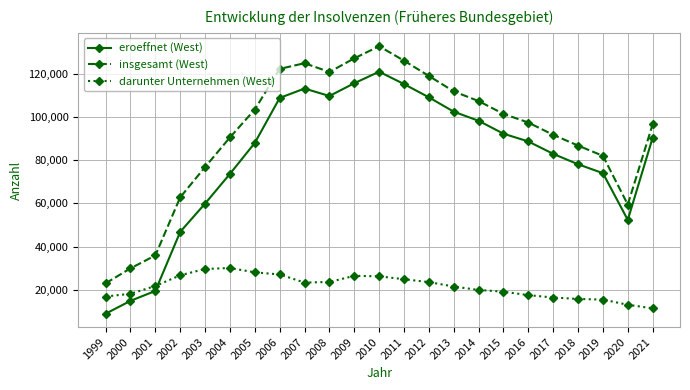

What is the value of the insgesamt (West) point at the 18th from the left?

97588